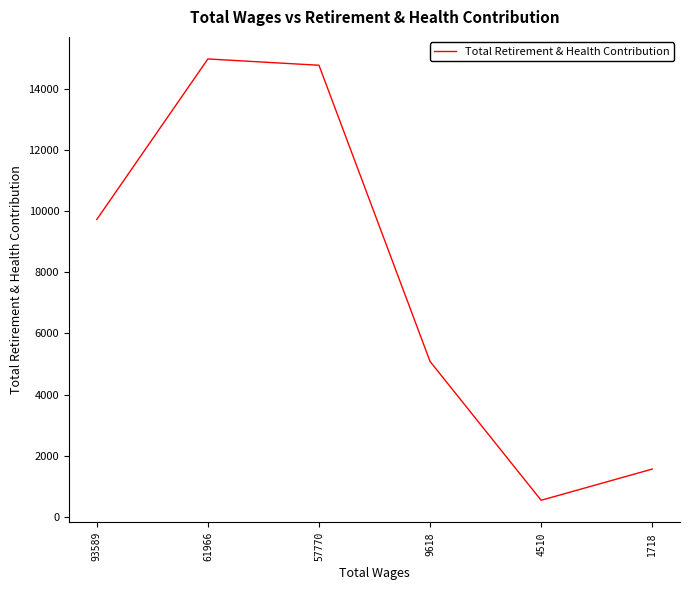

Reading right to left, what are all the values shown in this chart?

1568	548	5087	14768	14974	9727